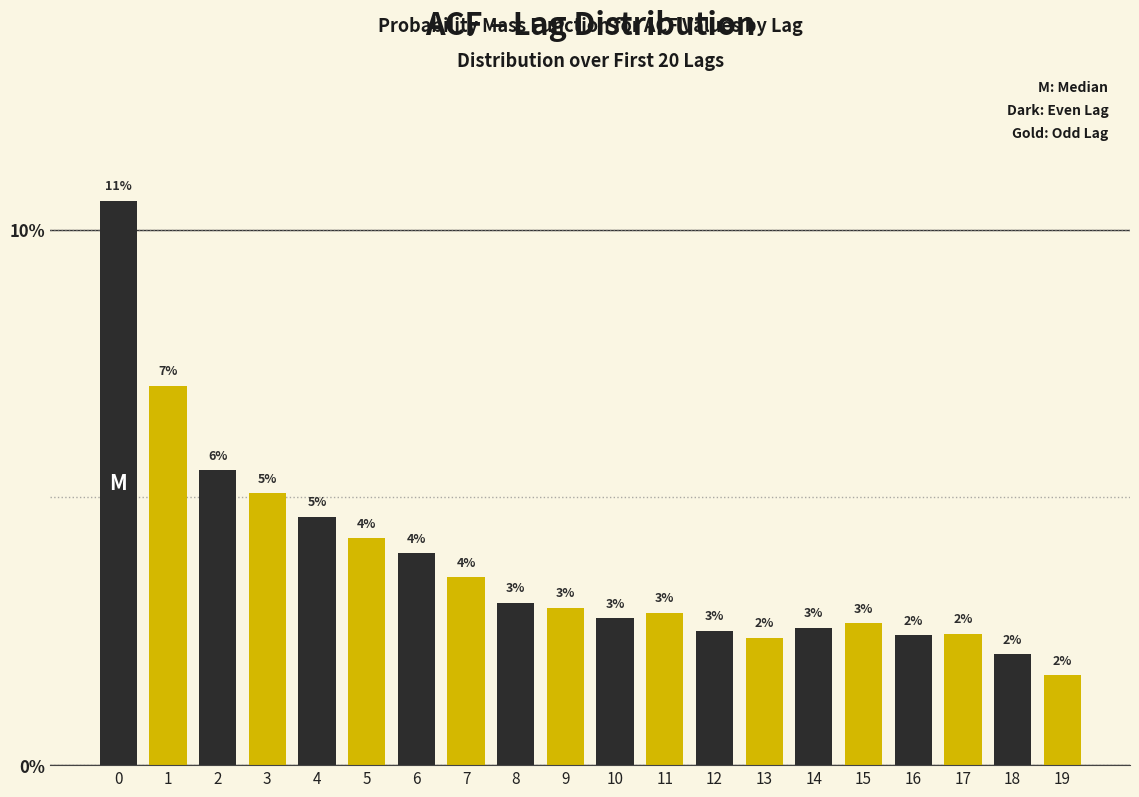

The chart shows a value of 9.9 at 1. True or false?

False